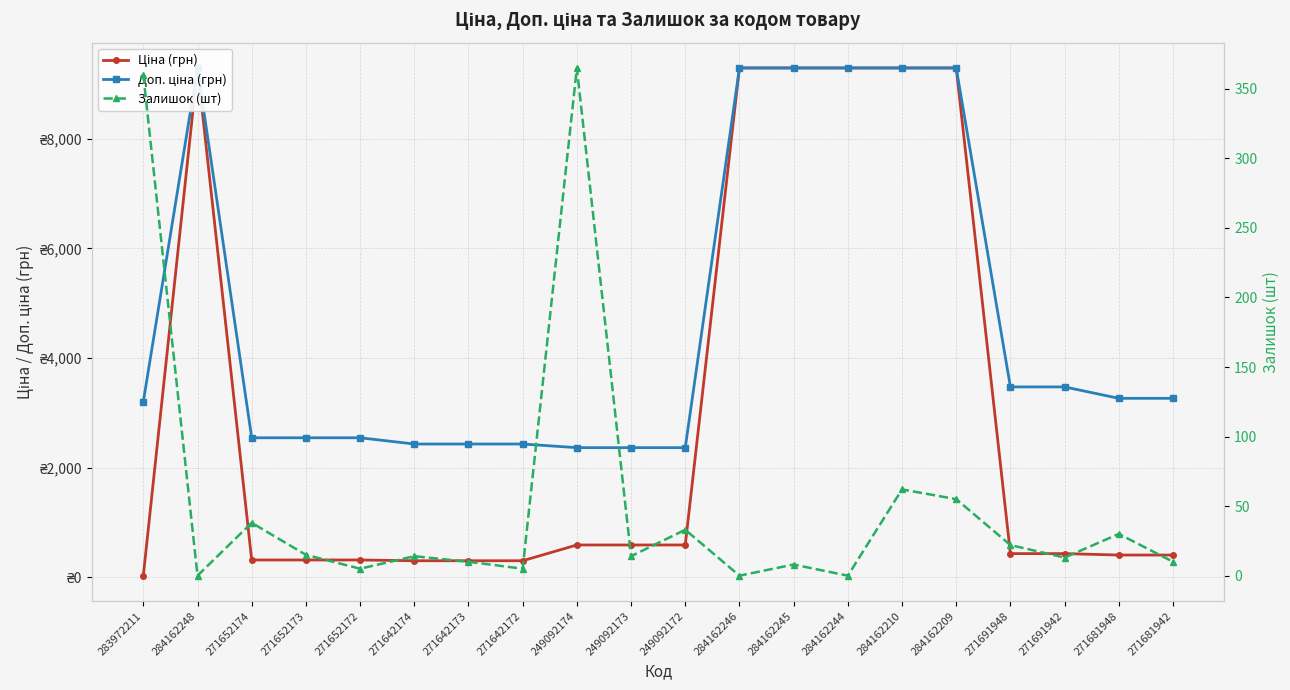

List the series in order of their peak value, highest first.

Ціна (грн), Доп. ціна (грн), Залишок (шт)